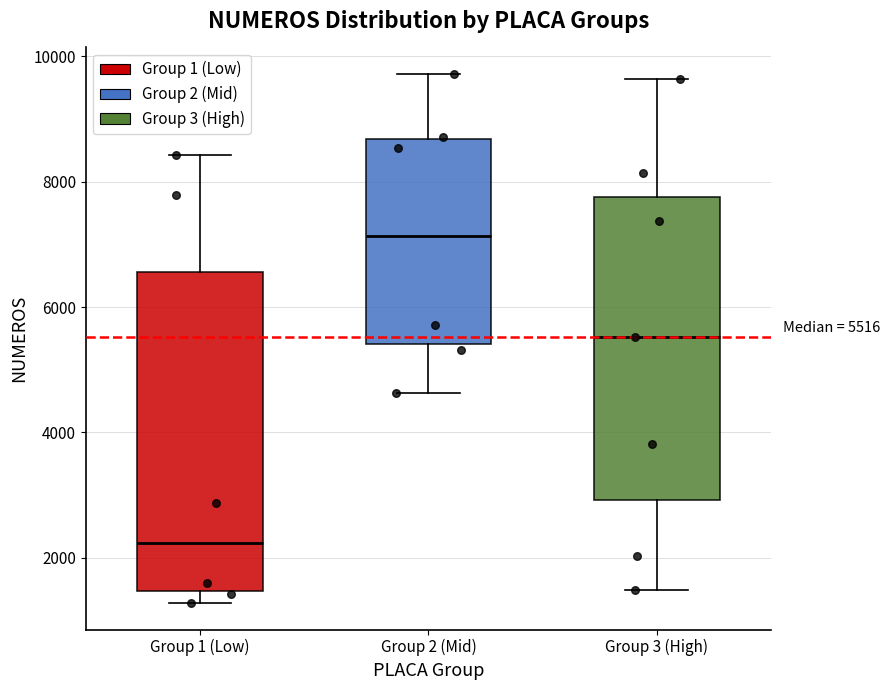

Which box is the tallest, from its lower edge to its upper edge?

Group 1 (Low)